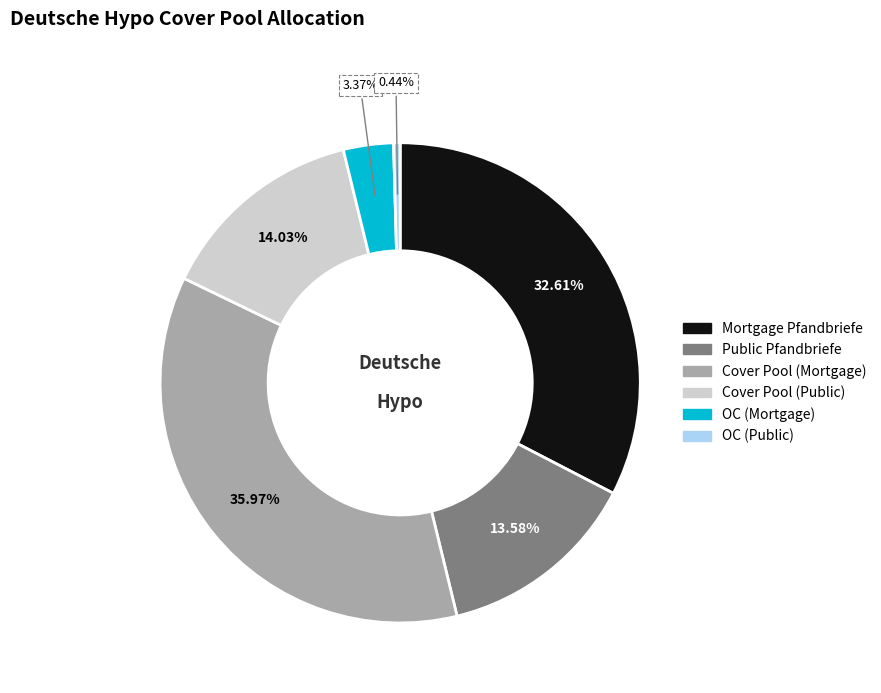

To the nearest percent, what percentage of the pie is Mortgage Pfandbriefe?

33%